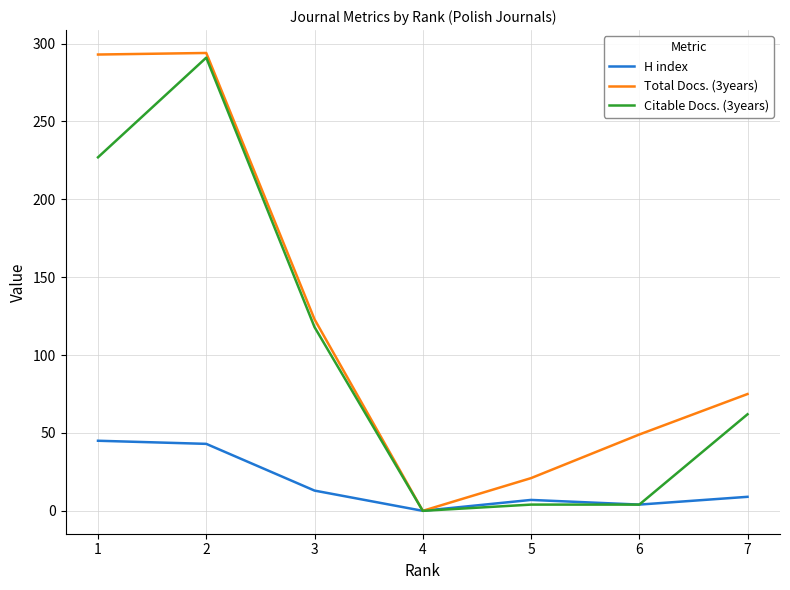

The value of Citable Docs. (3years) at 2 is 291. True or false?

True